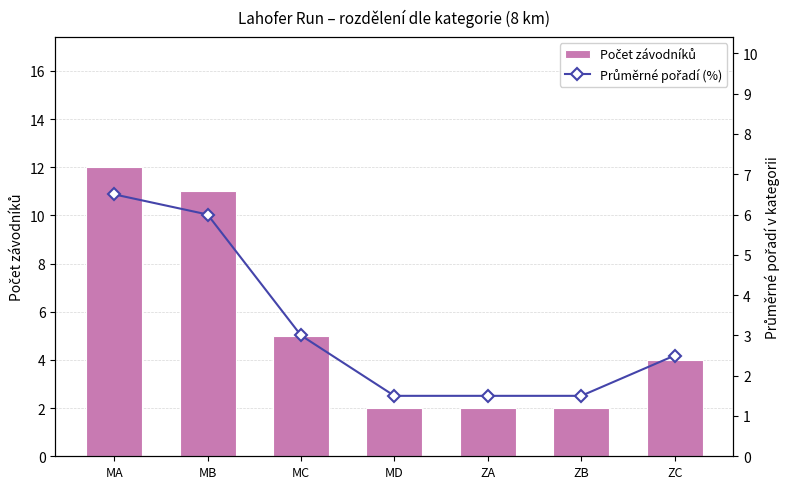

Which series has the largest total across all categories?

Počet závodníků